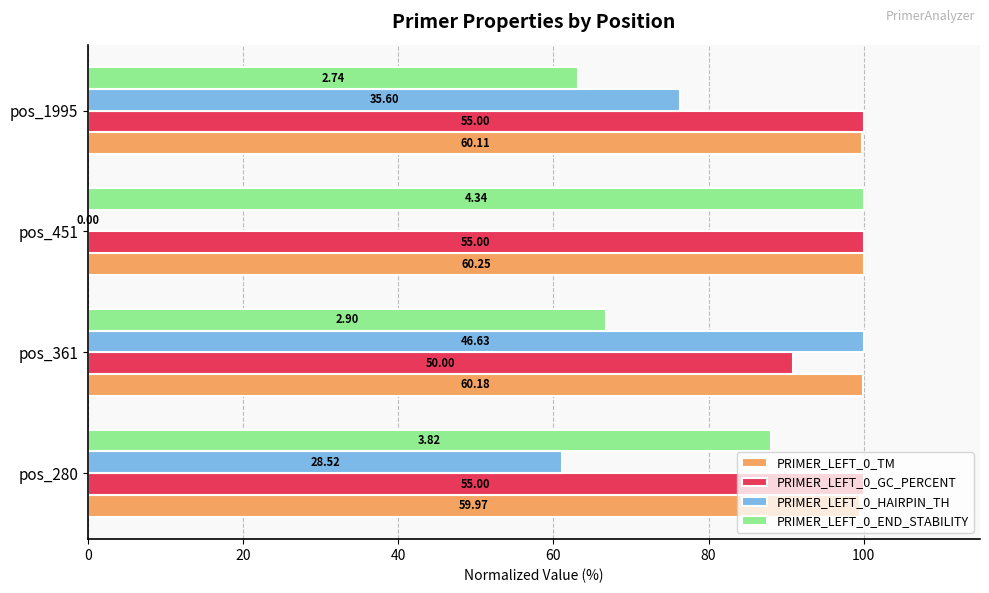

What are all the series names shown in the legend?

PRIMER_LEFT_0_TM, PRIMER_LEFT_0_GC_PERCENT, PRIMER_LEFT_0_HAIRPIN_TH, PRIMER_LEFT_0_END_STABILITY